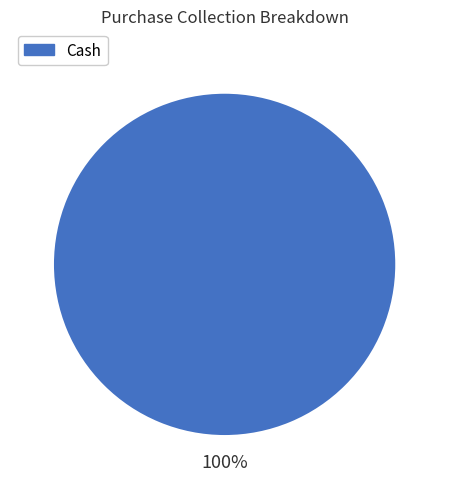

Does any single category account for the majority?

Yes